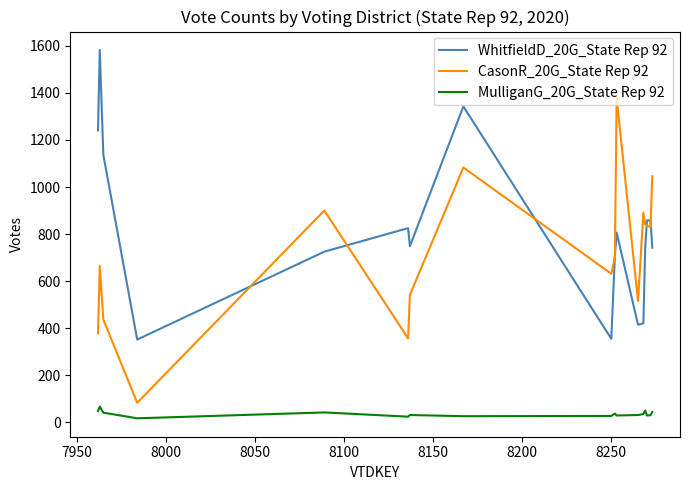

What is the greatest value displayed?

1583